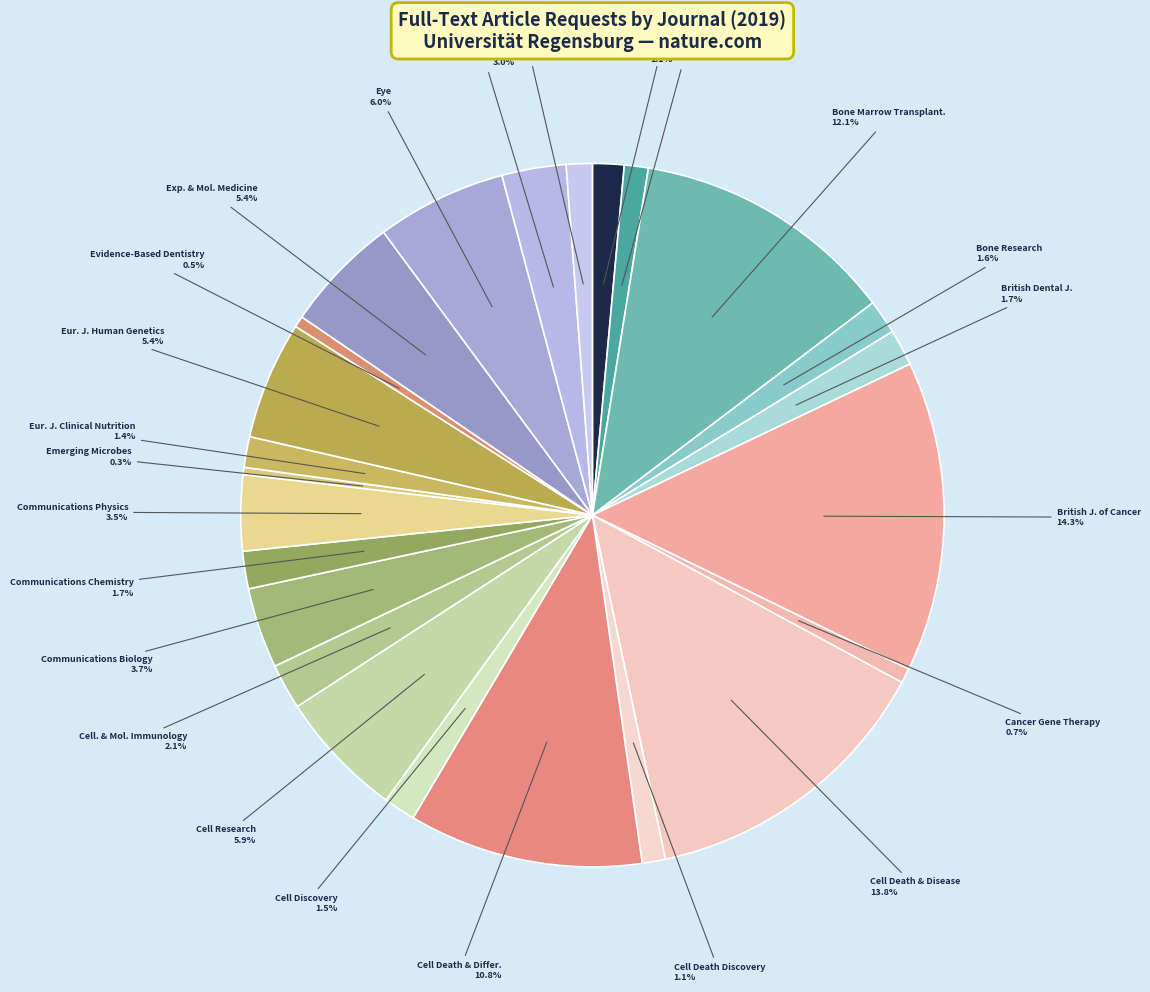

Which slice is the smallest?

Emerging Microbes & Infections